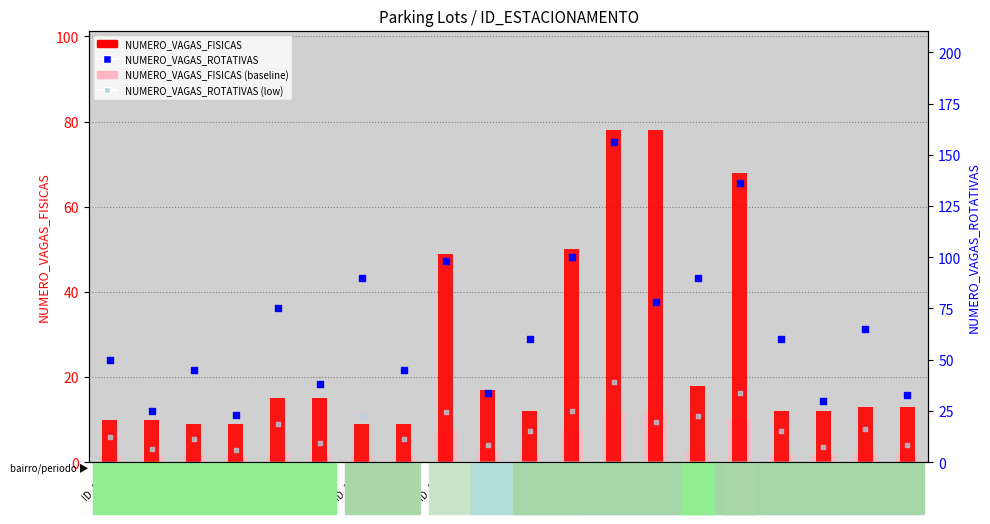

Which series has the widest spread of Y values?

NUMERO_VAGAS_ROTATIVAS